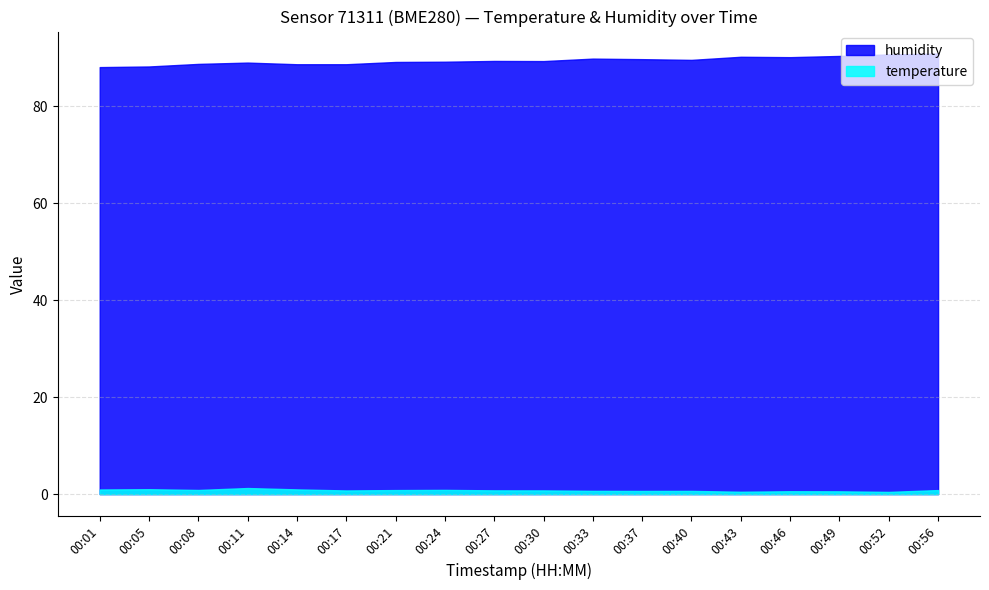

Reading right to left, transcribe all the data shown in this chart.

temperature: 0.8	0.5	0.6	0.6	0.5	0.7	0.7	0.7	0.8	0.8	0.9	0.8	0.8	1.0	1.2	0.8	1.0	0.9
humidity: 90.8	90.7	90.3	90.1	90.2	89.5	89.7	89.8	89.3	89.3	89.2	89.1	88.6	88.6	89.0	88.7	88.2	88.0